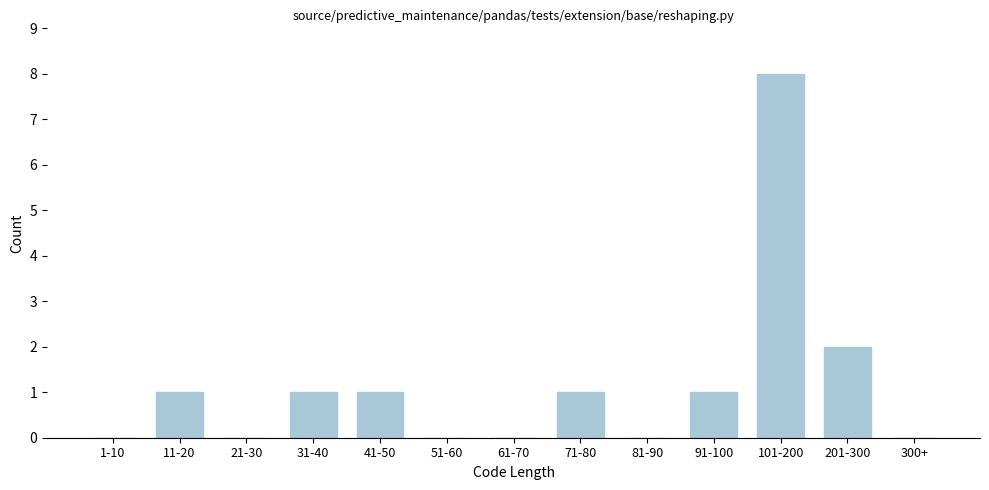

Reading left to right, what are all the values shown in this chart?

1-10=0	11-20=1	21-30=0	31-40=1	41-50=1	51-60=0	61-70=0	71-80=1	81-90=0	91-100=1	101-200=8	201-300=2	300+=0